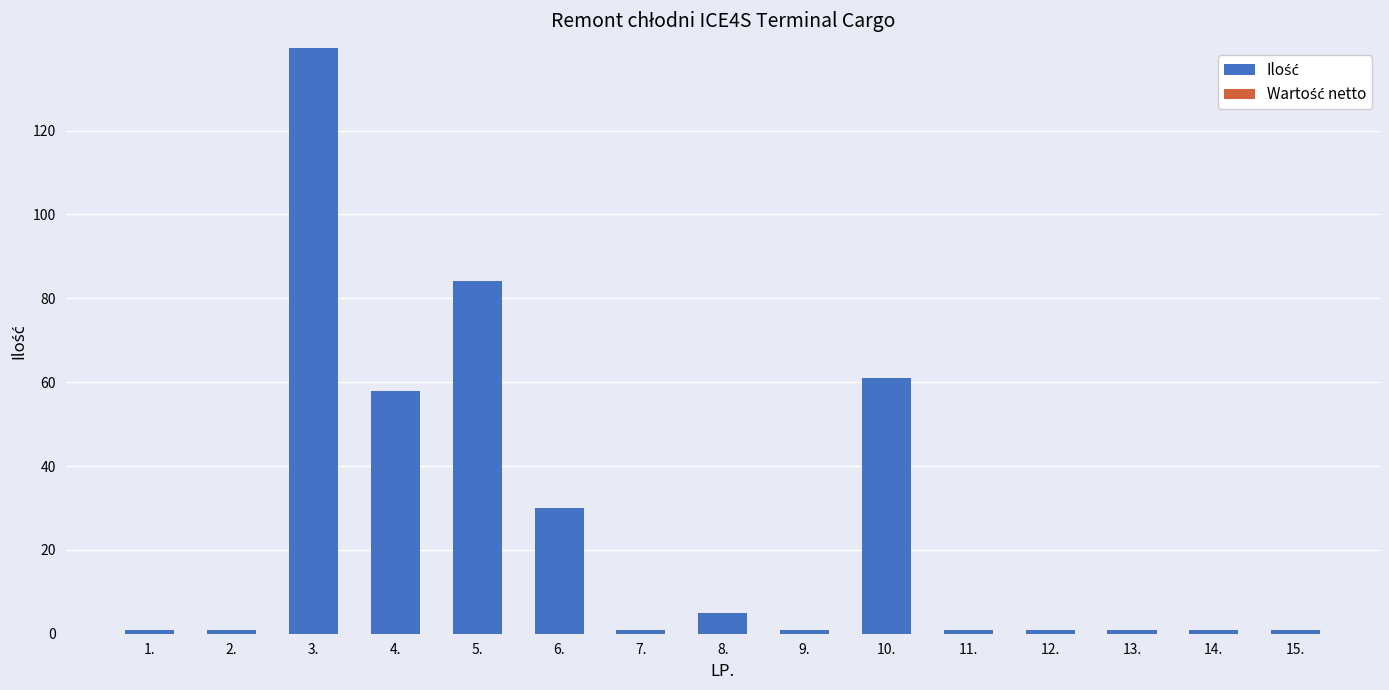

Is it true that the value at 4. is 103.3?

False